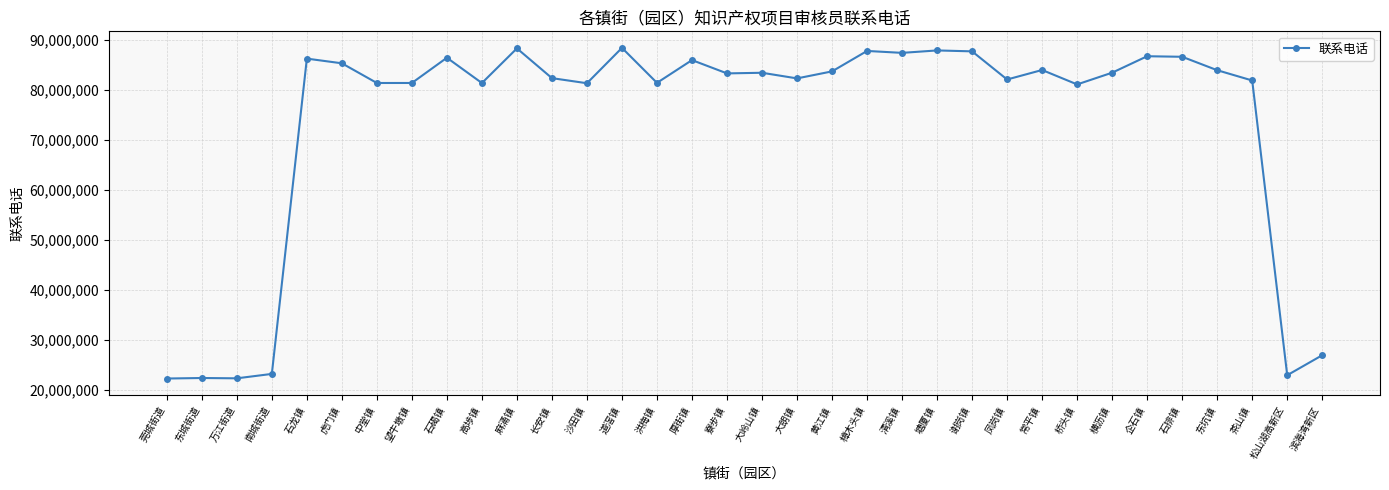

What is the ratio of the value at 虎门镇 to the value at 沙田镇?

1.0